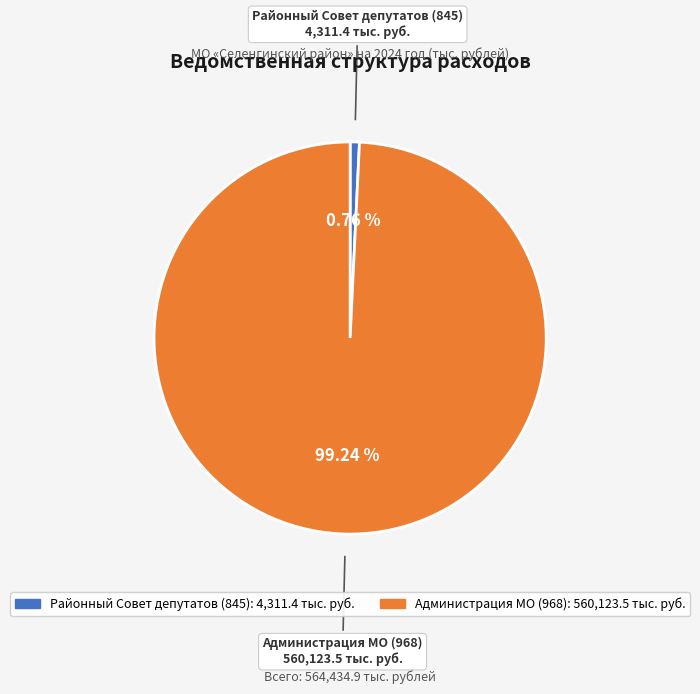

Does any single category account for the majority?

Yes